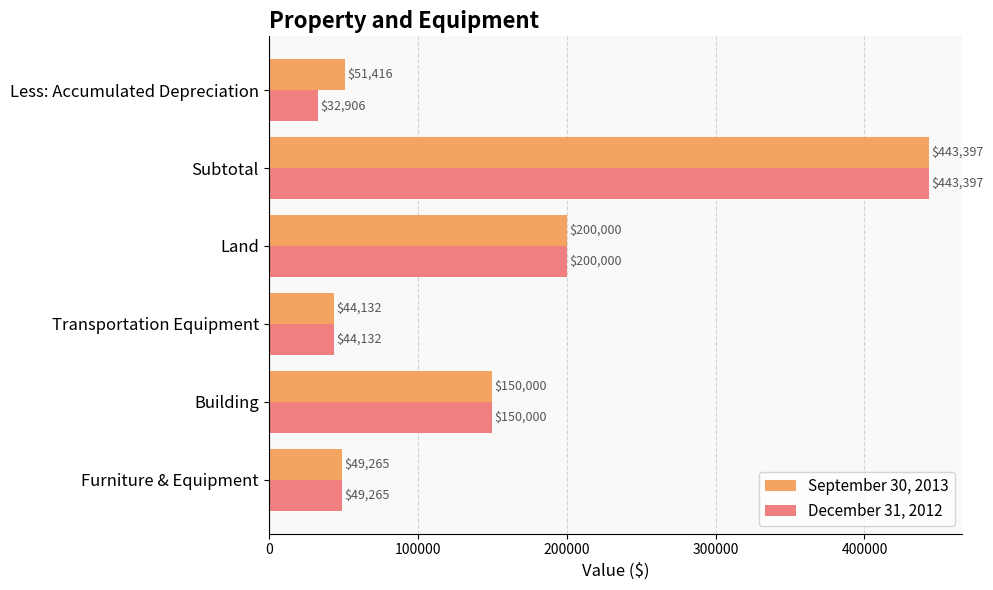

At Less: Accumulated Depreciation, list the series in order from largest to smallest.

September 30, 2013, December 31, 2012